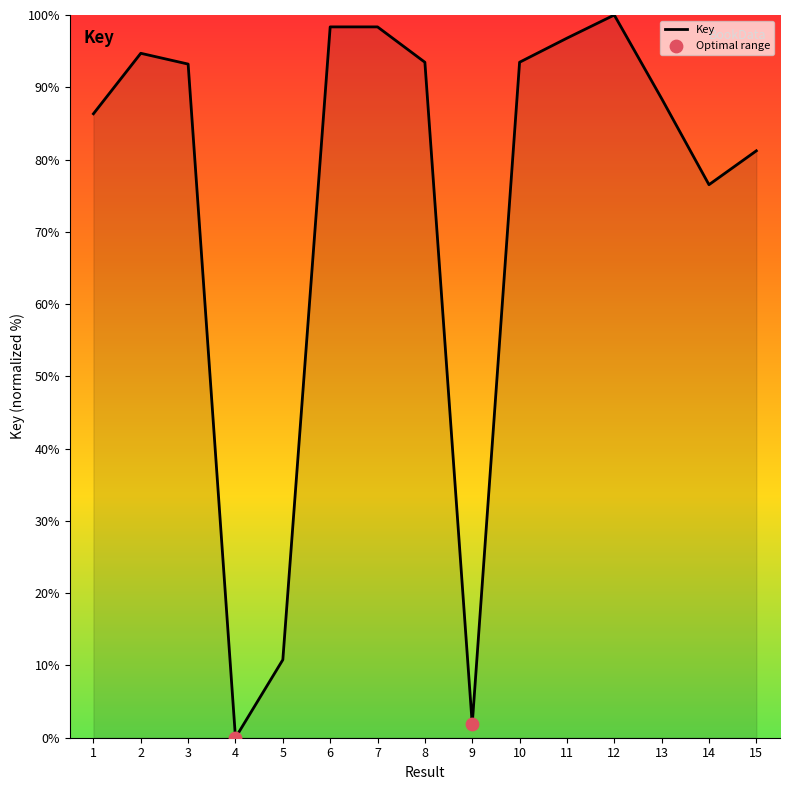

What is the ratio of the value at 5 to the value at 15?

0.1